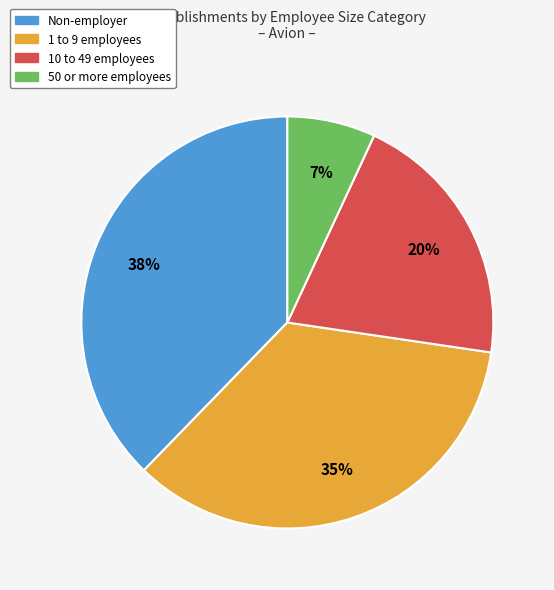

Is there any slice that represents more than half of the pie?

No